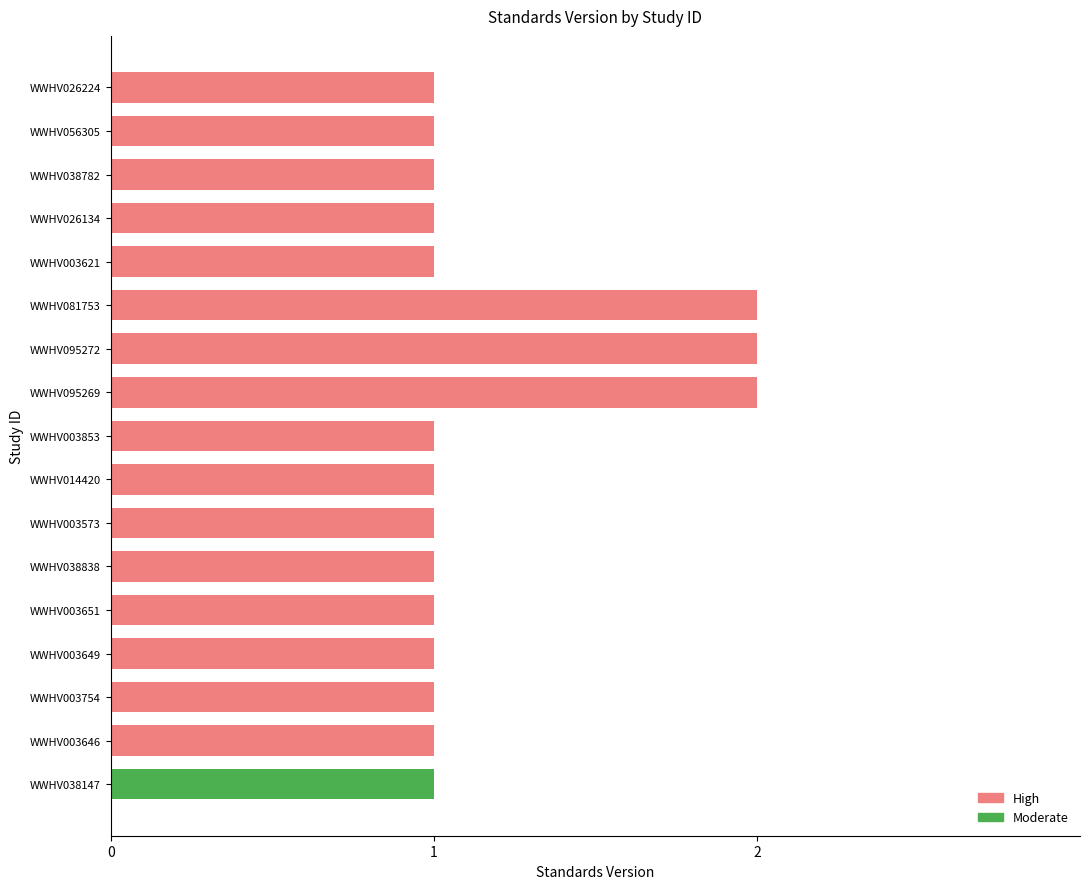

The chart shows a value of 1 at WWHV003754. True or false?

True